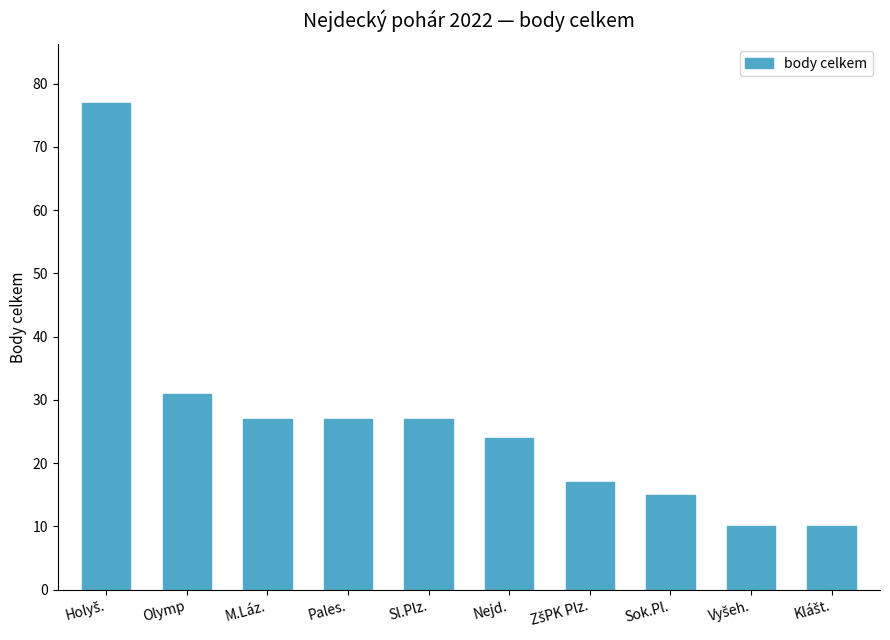

What is the label of the 6th bar from the right?

Sl.Plz.